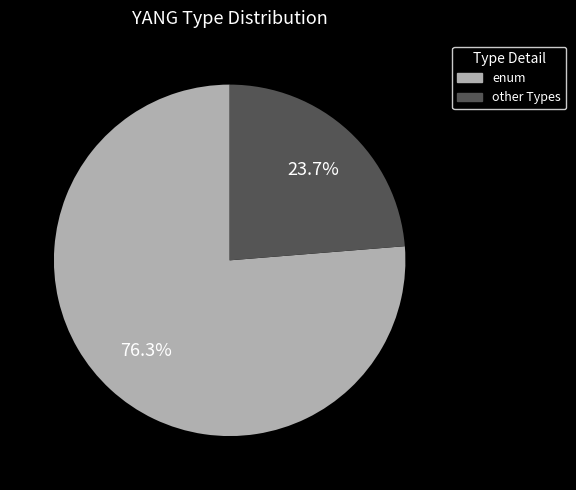

Is the sum of other and enum greater than half?

Yes